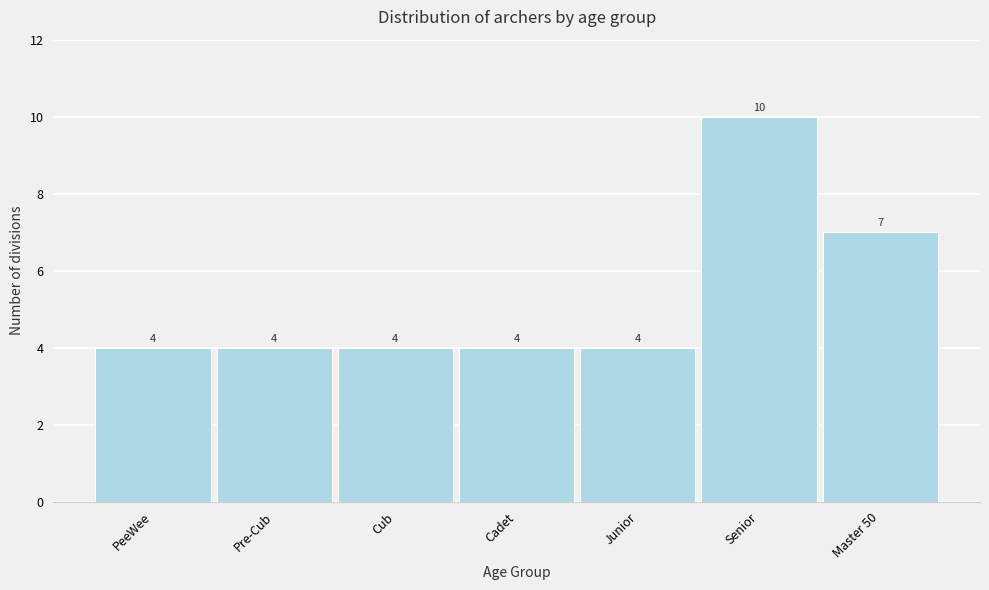

Reading right to left, extract all data points from this chart.

7	10	4	4	4	4	4